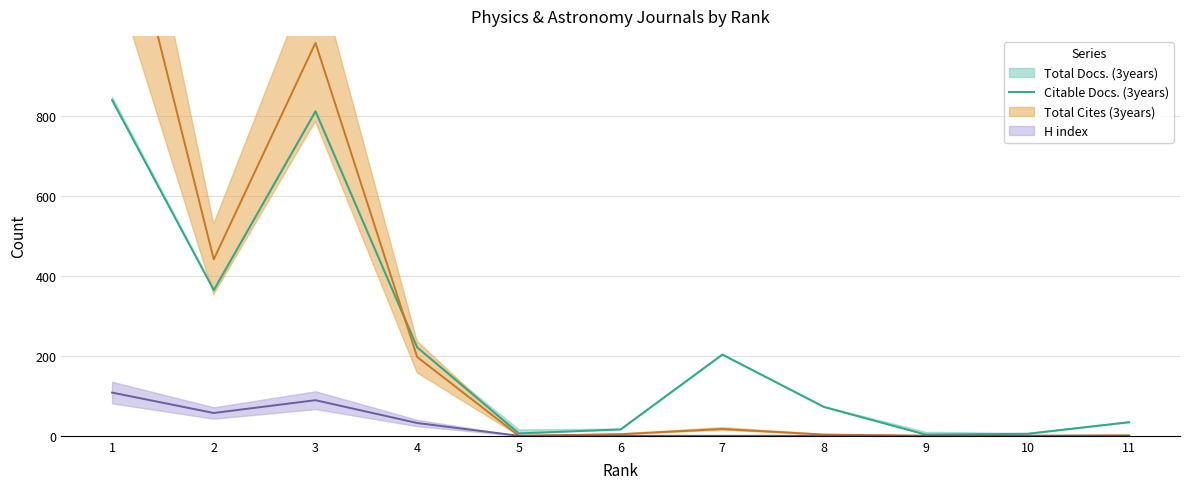

True or false: the data shows 84 at 7.

False